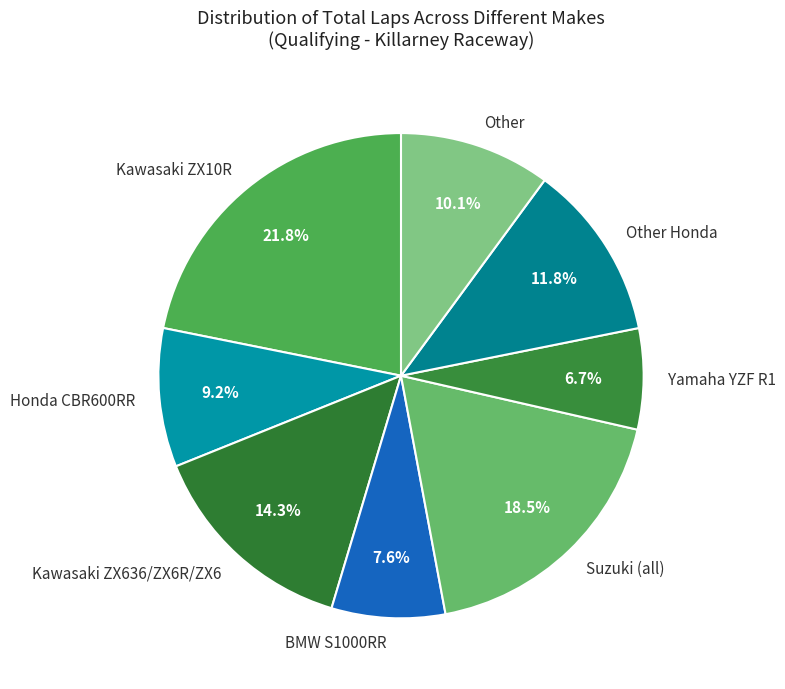

Between BMW S1000RR and Honda CBR600RR, which is larger?

Honda CBR600RR